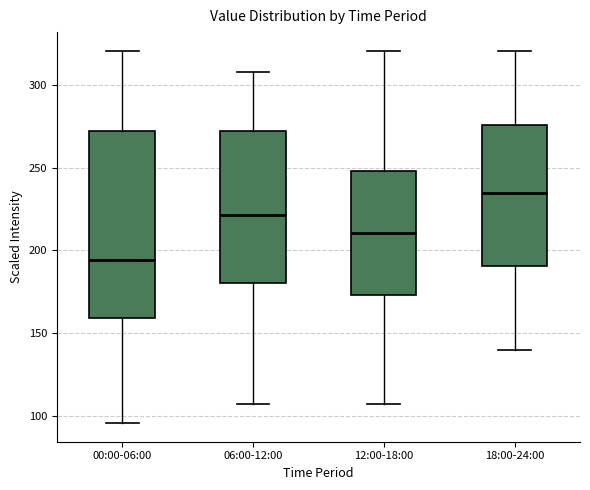

Where is the lower edge of the box for 12:00-18:00 on the y-axis? The values are not printed on the chart, so give them approximately, as read against the axis.

175